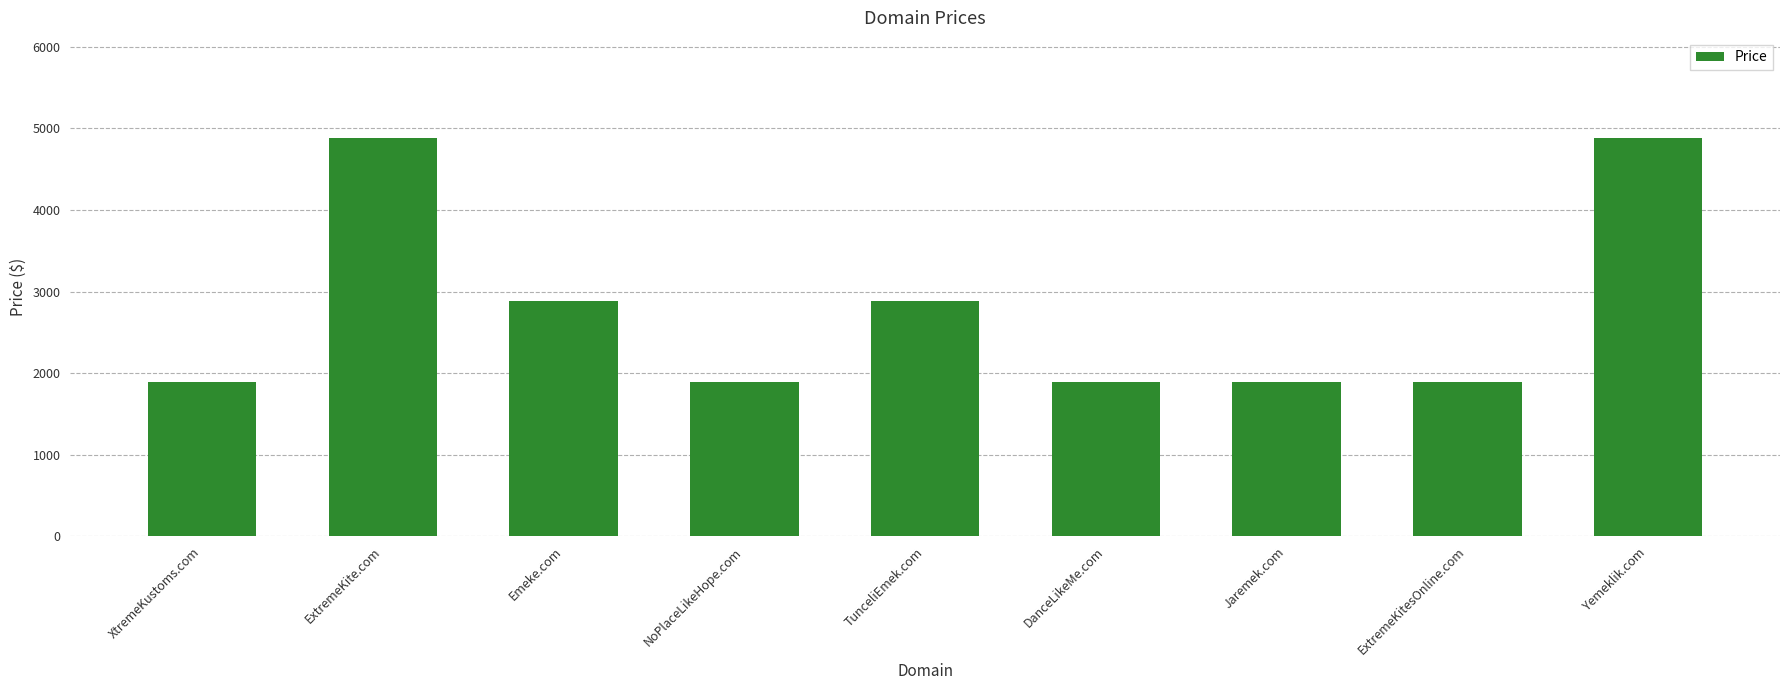

Are the bars horizontal?

No